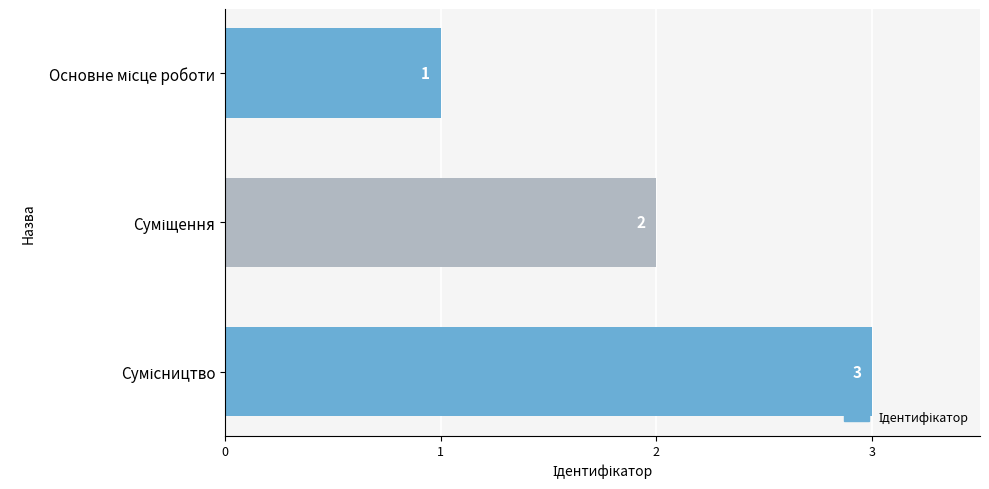

Count the values in the range 1 to 3.

3